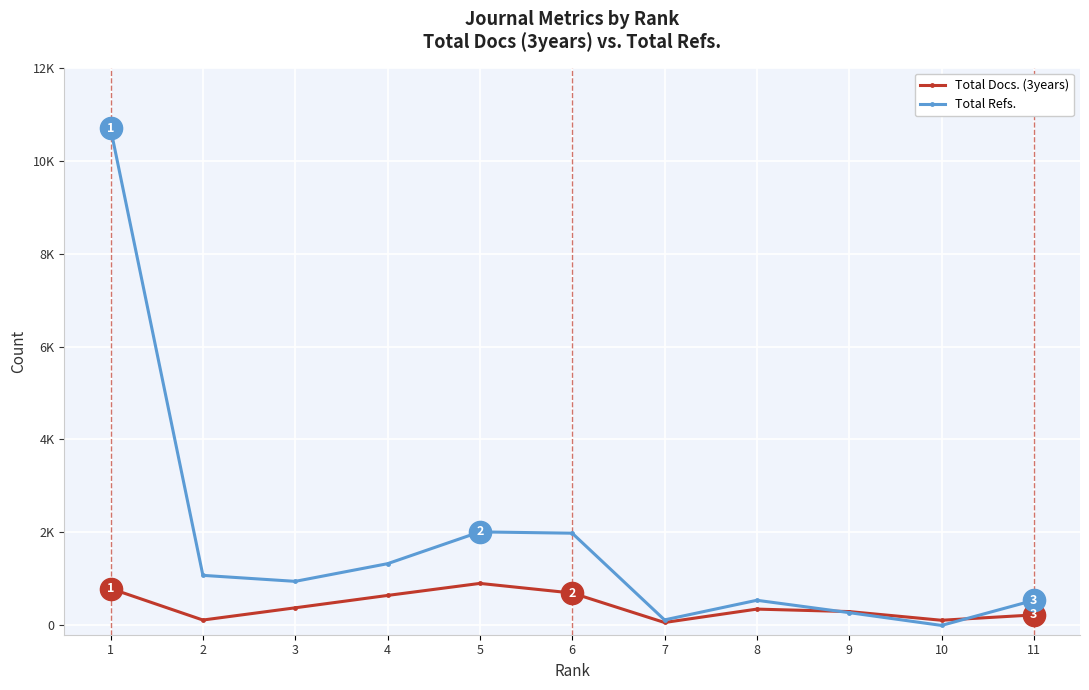

Is this an area chart (filled region under the line)?

No